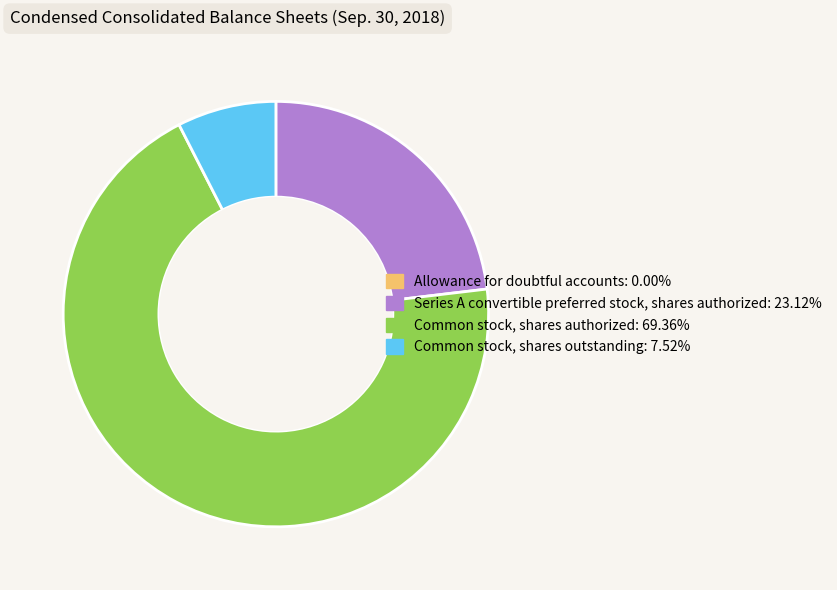

Which has a higher value, Series A convertible preferred stock, shares authorized or Common stock, shares authorized?

Common stock, shares authorized